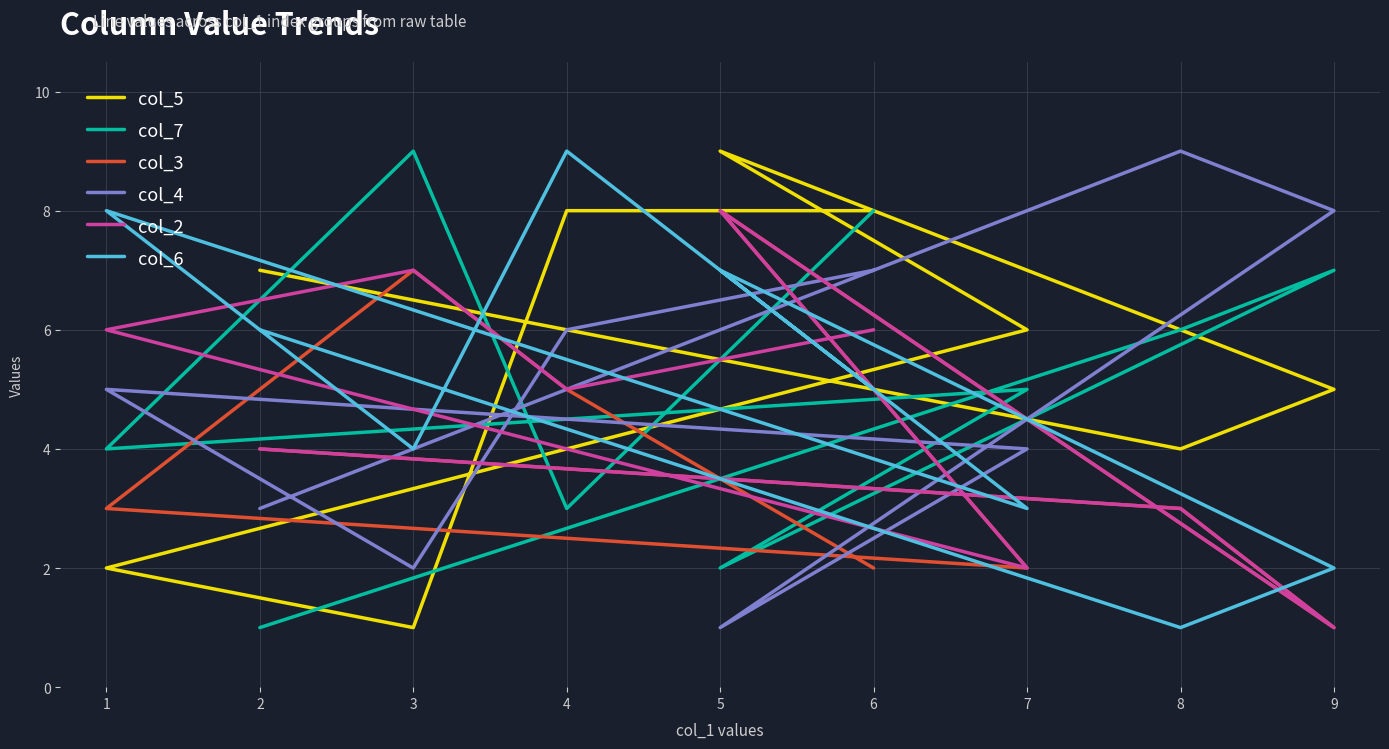

At how many categories does at least one series exceed 1?

9